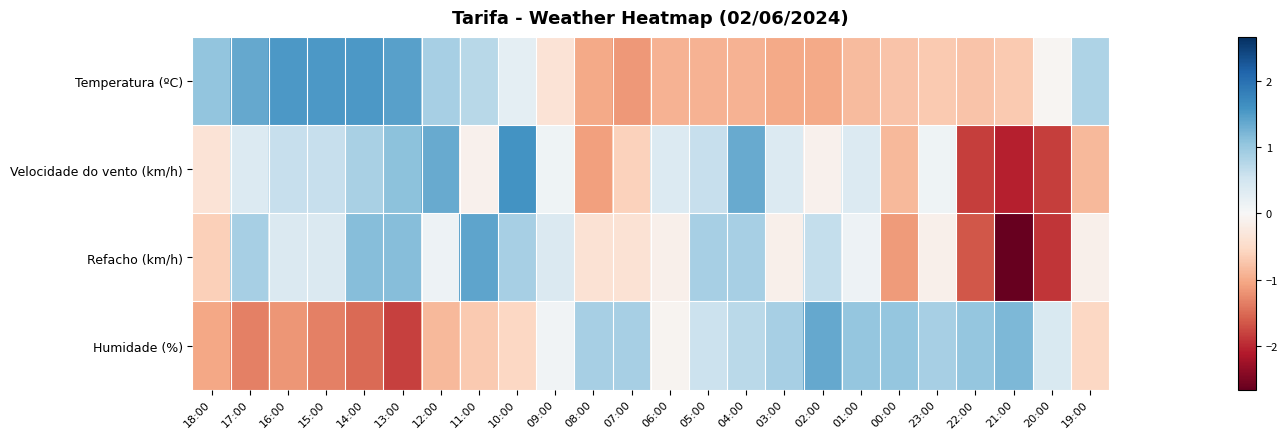

Which category has the highest value across all series?

10:00